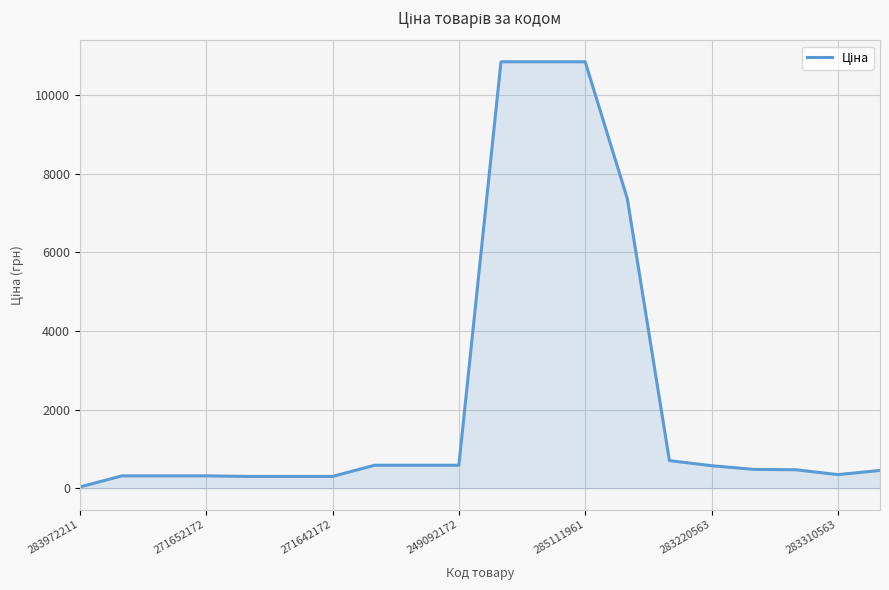

What is the difference between the maximum and minimum values?

10808.0